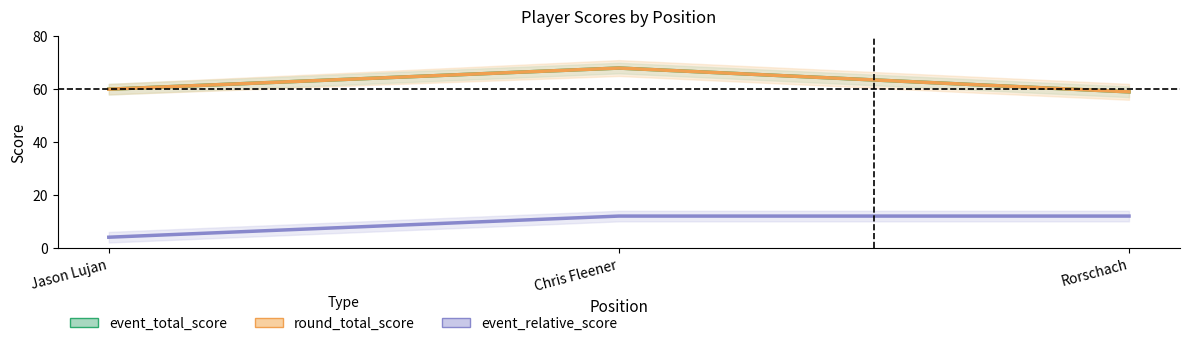

Which series changed the most between Chris Fleener and Rorschach?

event_total_score_line